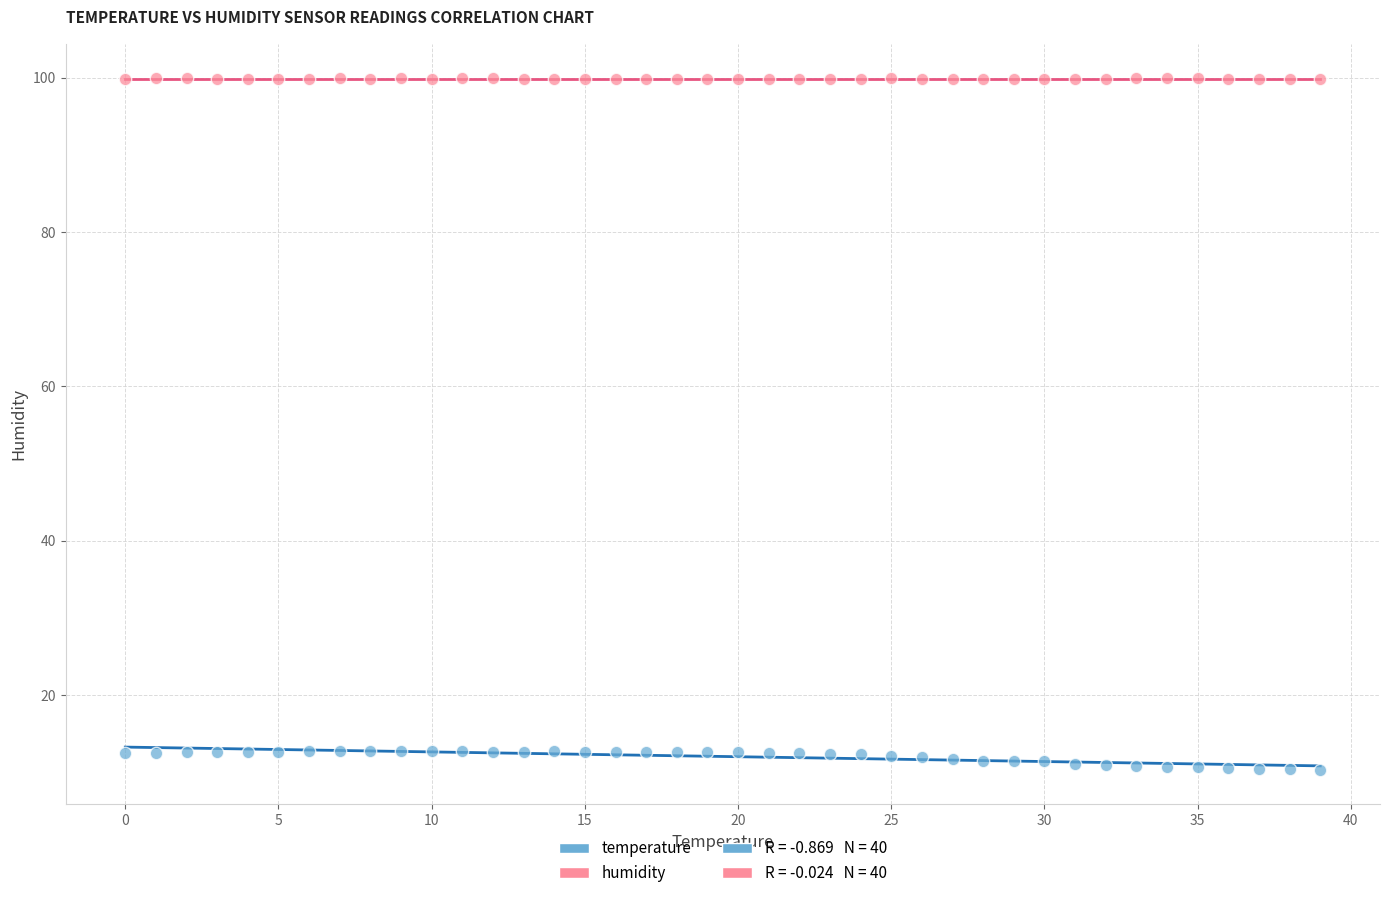

Across all data points, what is the range of Y values (max minus min)?

89.6